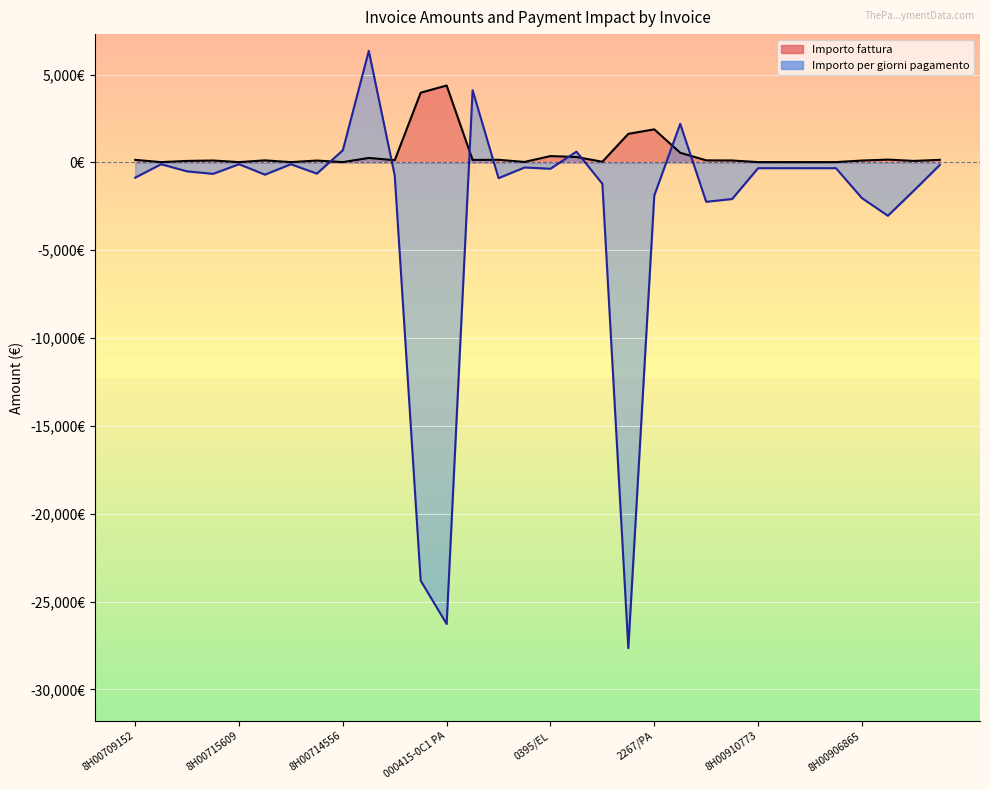

What is the average value of the Importo fattura series?

475.9